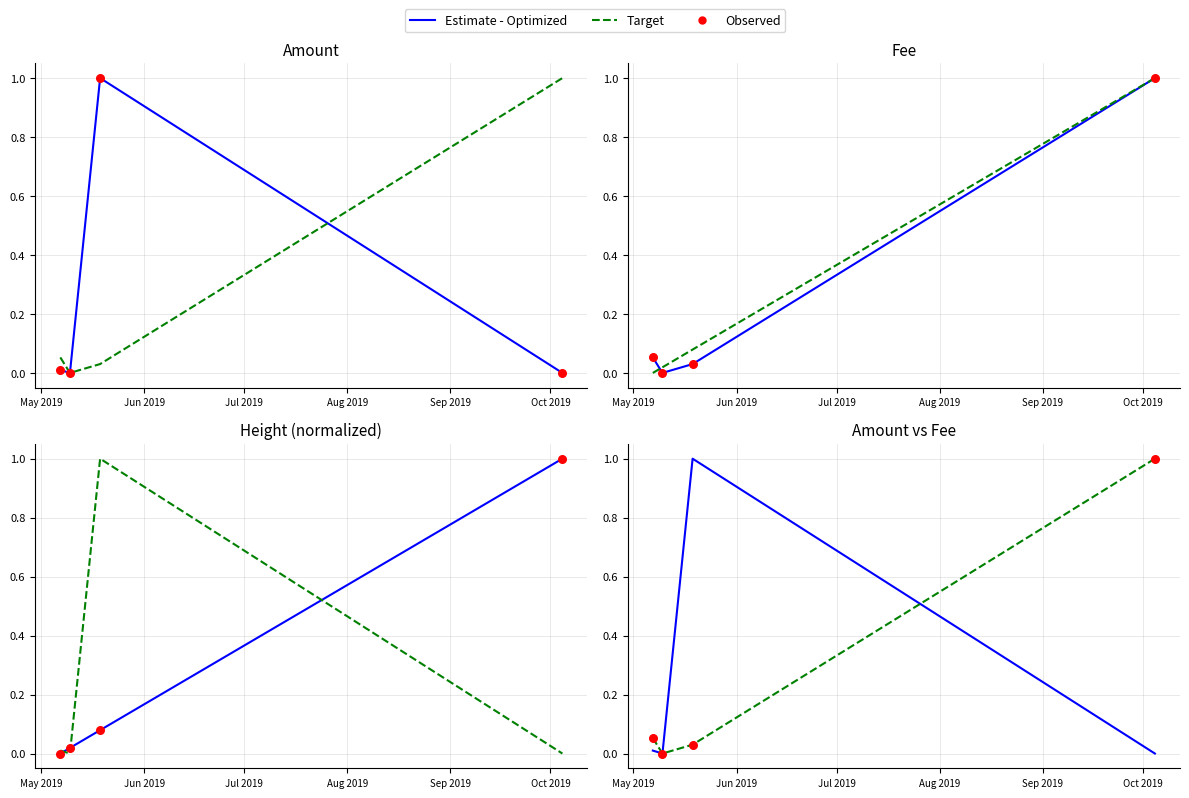

Which series reaches the maximum Y coordinate?

Estimate - Optimized